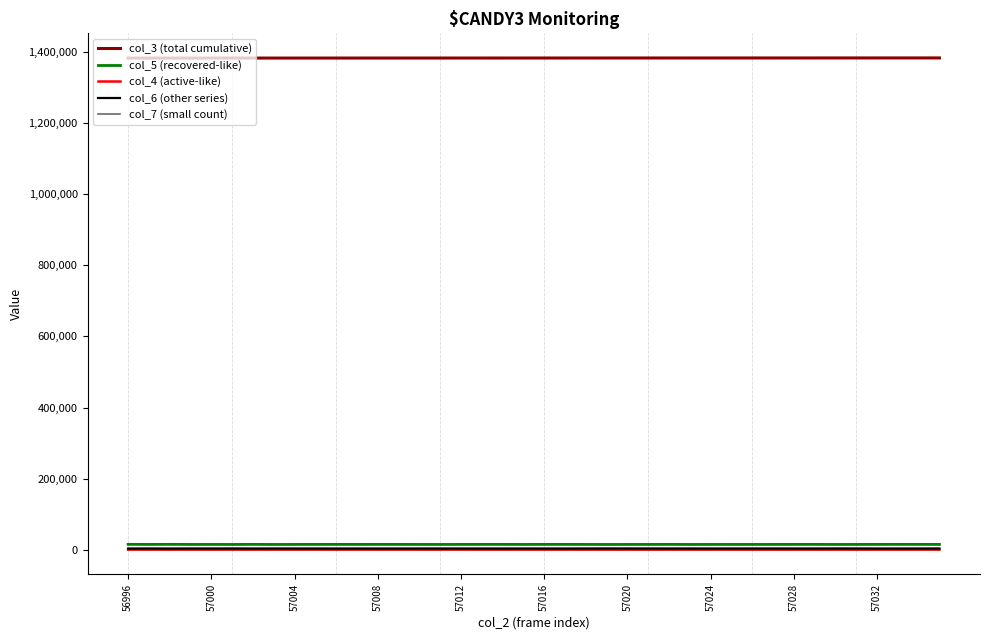

What position from the right is 14?

26